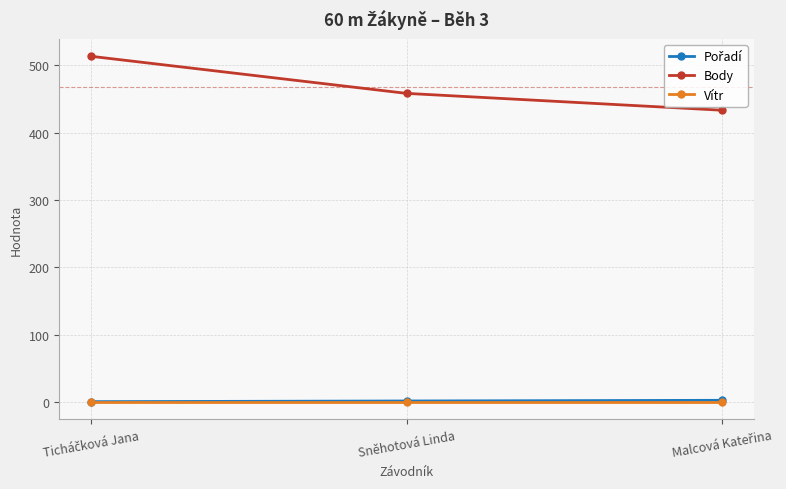

What is the maximum value shown in the chart?

513.0